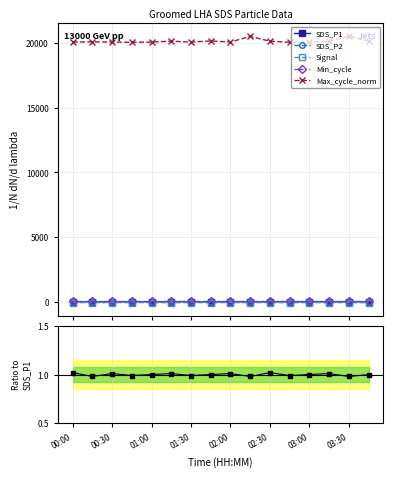

What is the average value of the SDS_P1 series?

4.6